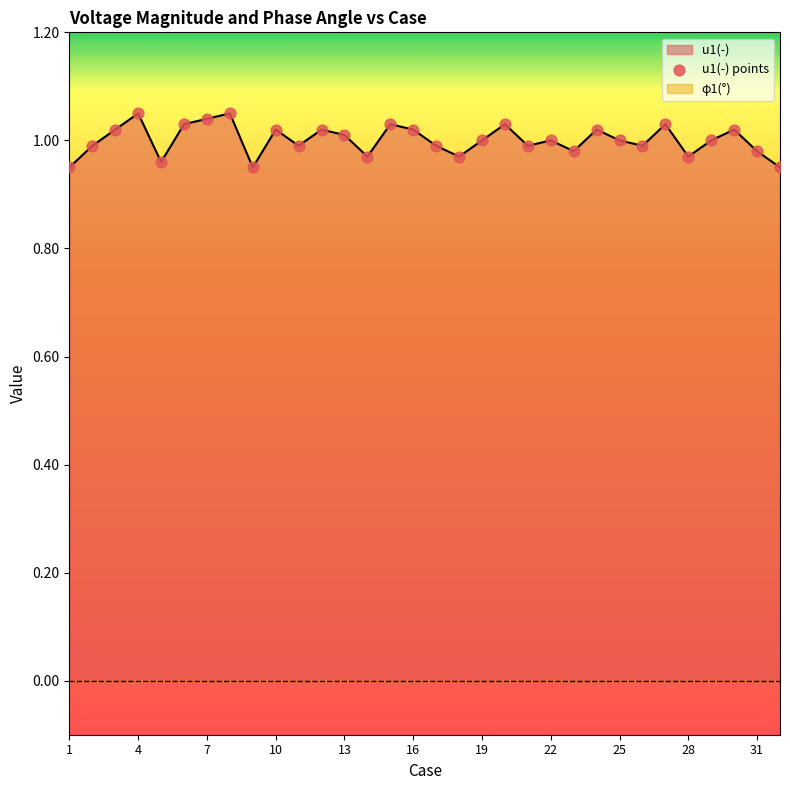

The value of u1(-) at 19 is 1.0. True or false?

True